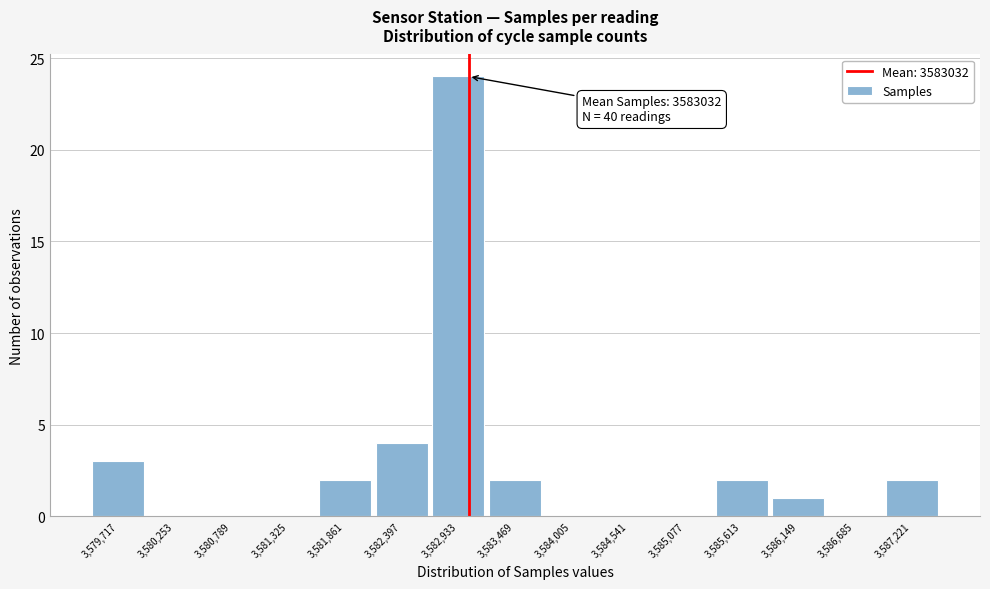

Which range on the x-axis has the tallest bar?

3582700 to 3583200